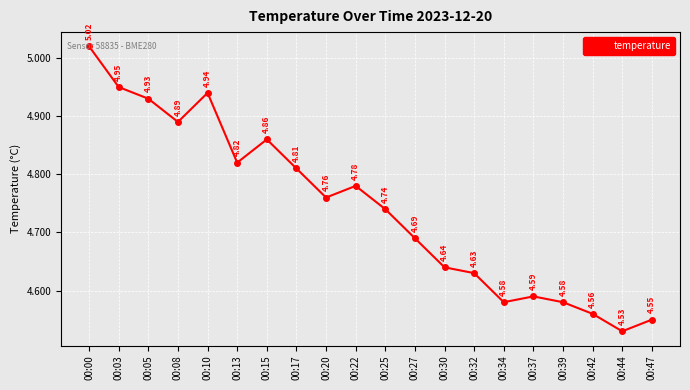

True or false: the data has more than 0 interior local peaks.

True